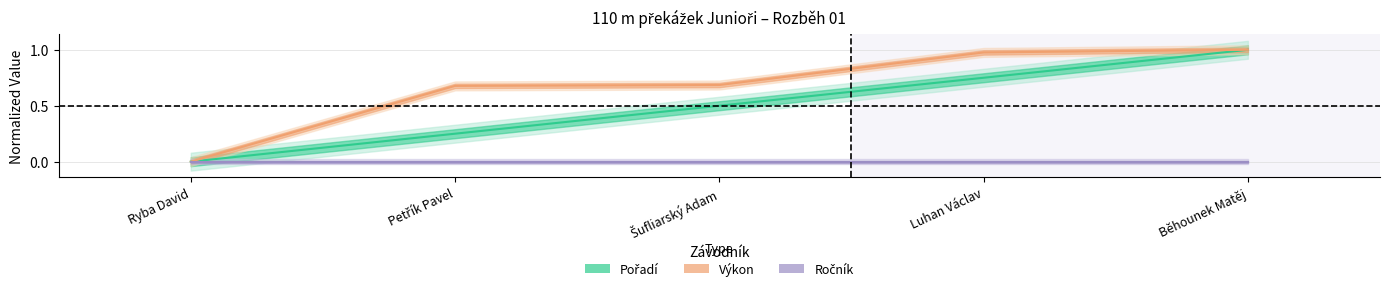

How many data points in Pořadí are above 0?

4